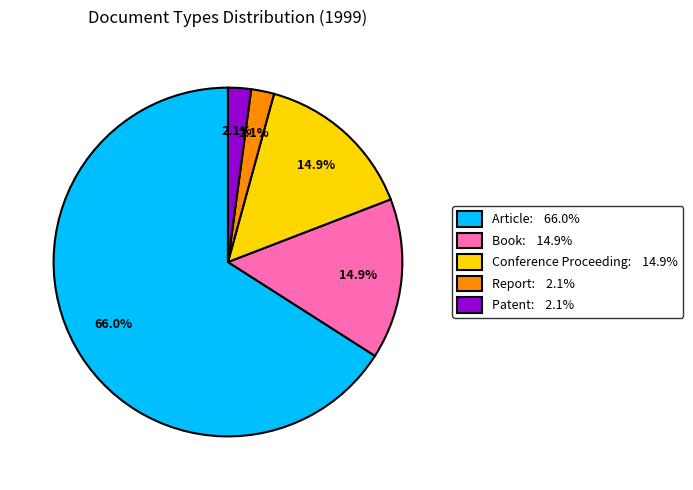

To the nearest percent, what percentage of the pie is Report?

2%